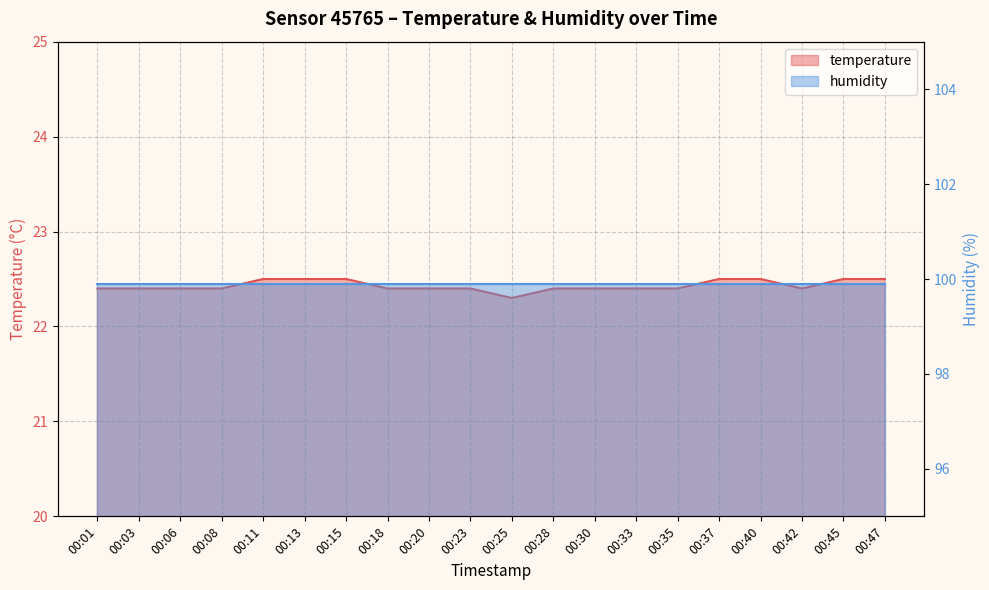

What is the value of the 17th point from the left?

22.5